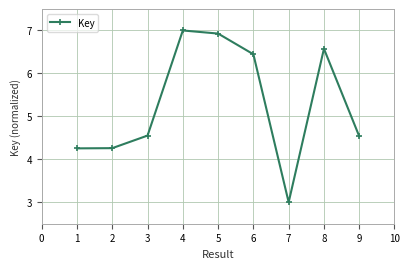

Where is the first local maximum?

4